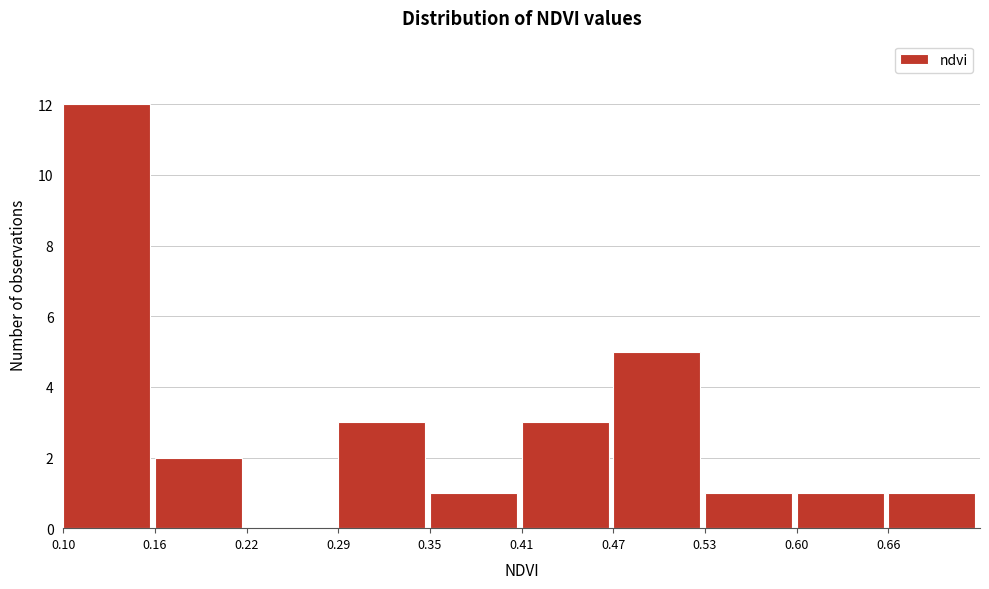

How tall is the bar that spans 0.41 to 0.47 on the x-axis? Neither the bar edges nor the heights are printed on the chart, so give them approximately, as read against the axes.

3